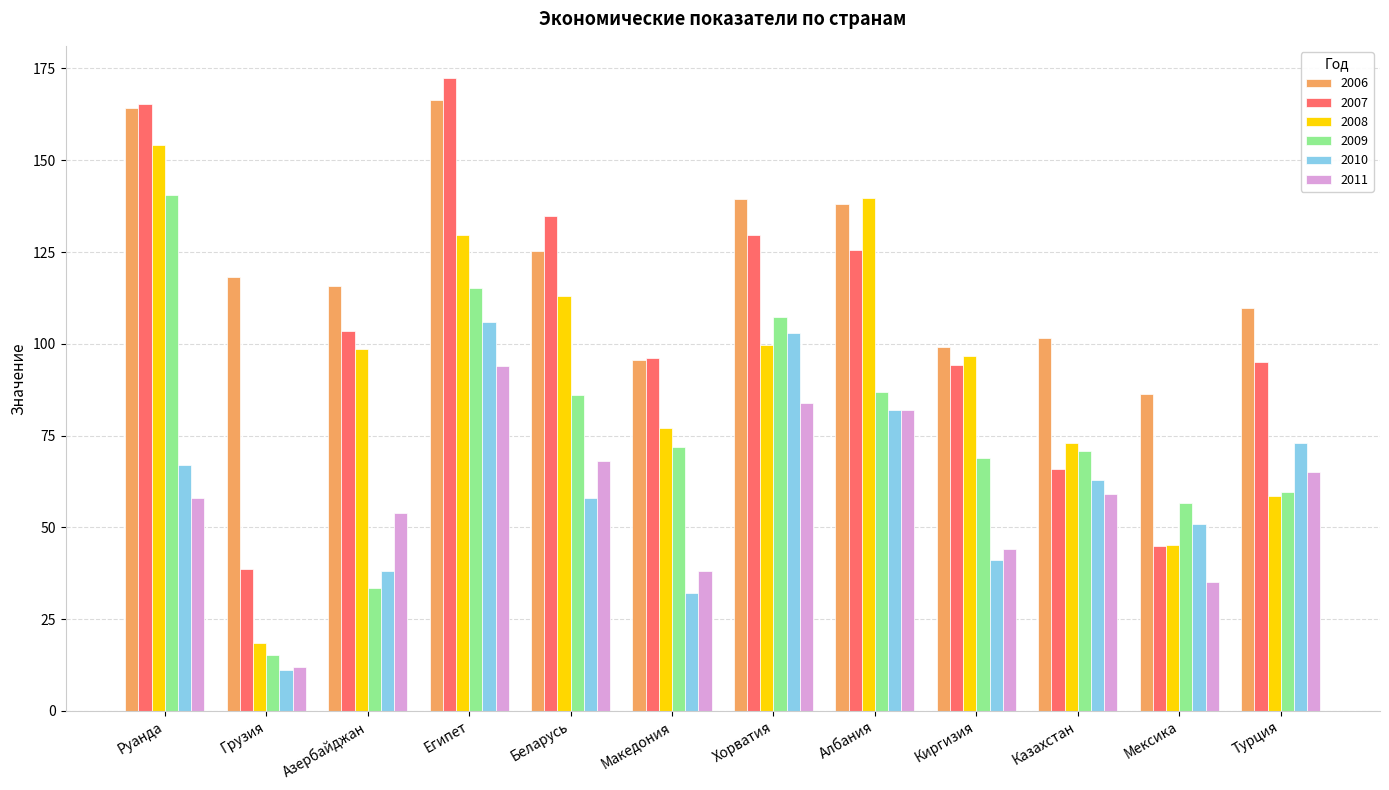

What is the label of the 4th bar from the left?

Египет